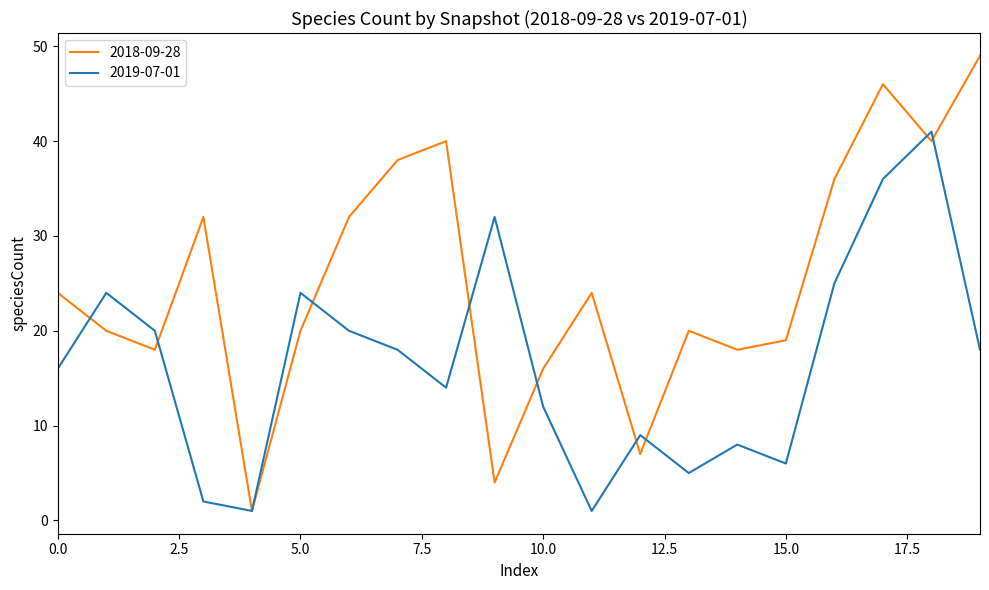

Which series has the largest range (max minus min)?

2018-09-28